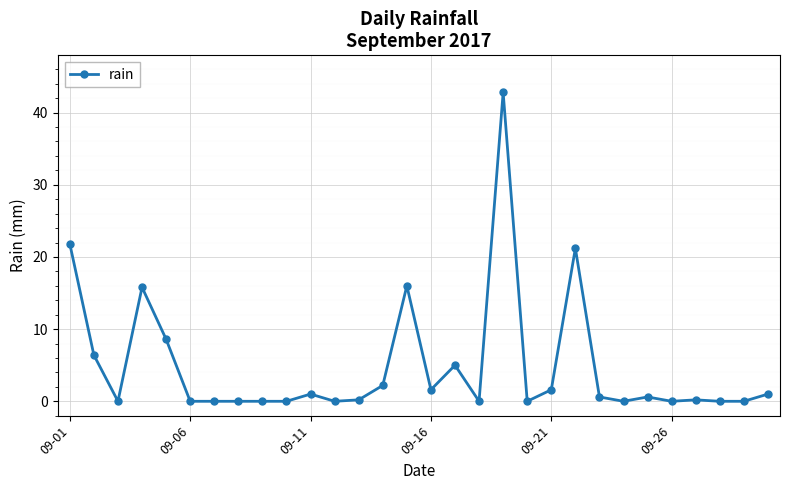

True or false: there are more than 2 points higher than both neighbors.

True